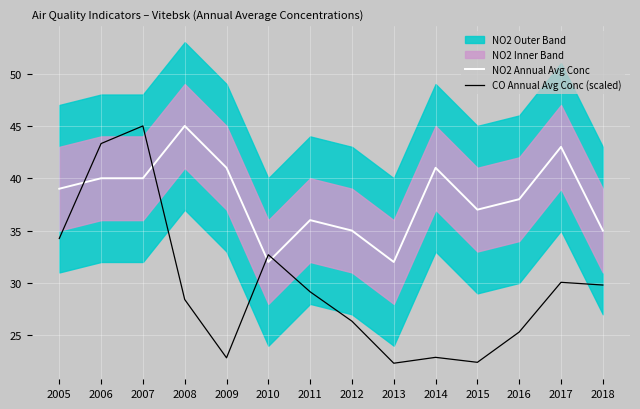

What is the approximate value of NO2 Annual Avg Conc at 2010?

32.0